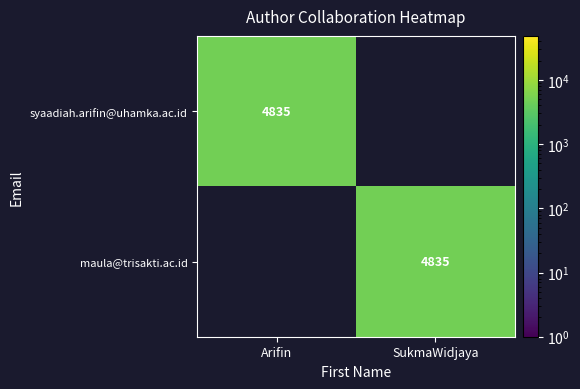

The value of maula@trisakti.ac.id at SukmaWidjaya is 4835. True or false?

True